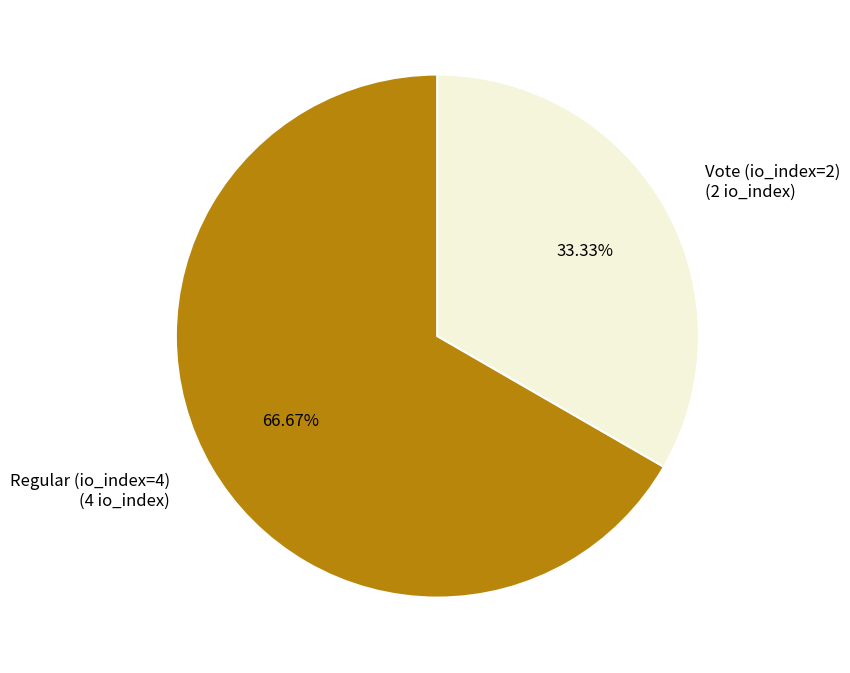

What percentage is the Regular (io_index=4) slice, to the nearest percent?

67%